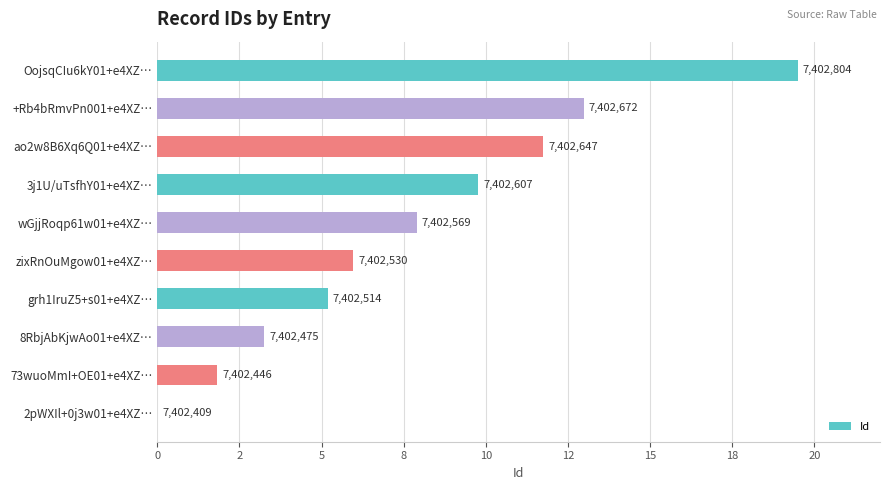

Does the chart contain stacked bars?

No